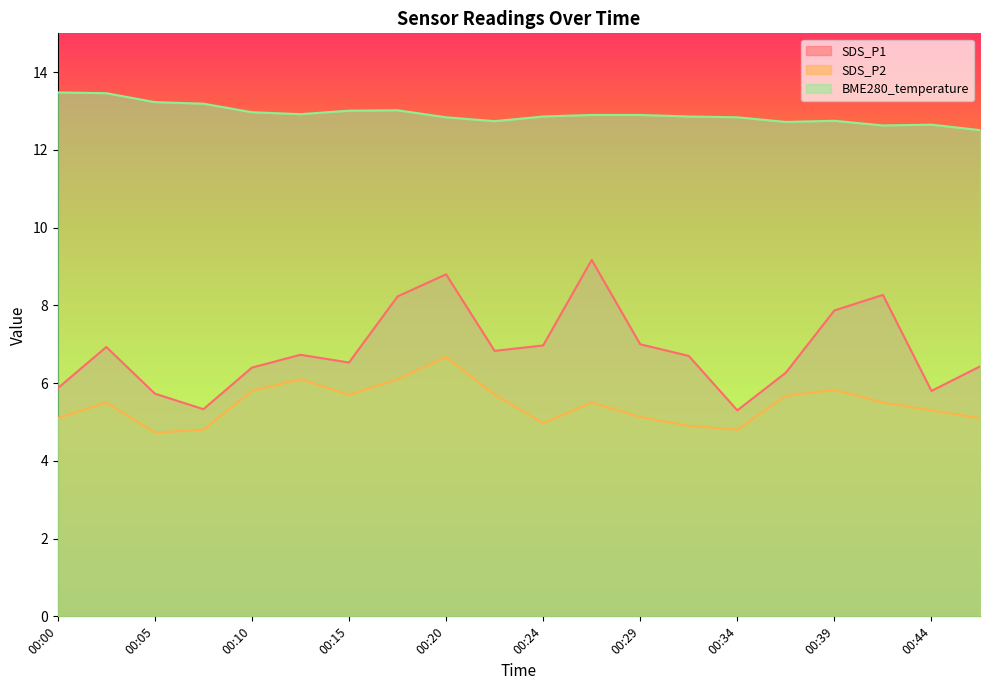

Reading right to left, list all the values displayed in this chart.

SDS_P1: 6.4	5.8	8.3	7.9	6.3	5.3	6.7	7.0	9.2	7.0	6.8	8.8	8.2	6.5	6.7	6.4	5.3	5.7	6.9	5.9
SDS_P2: 5.1	5.3	5.5	5.8	5.7	4.8	4.9	5.1	5.5	5.0	5.7	6.7	6.1	5.7	6.1	5.8	4.8	4.7	5.5	5.1
BME280_temperature: 12.5	12.7	12.6	12.8	12.7	12.8	12.9	12.9	12.9	12.9	12.7	12.8	13.0	13.0	12.9	13.0	13.2	13.2	13.5	13.5